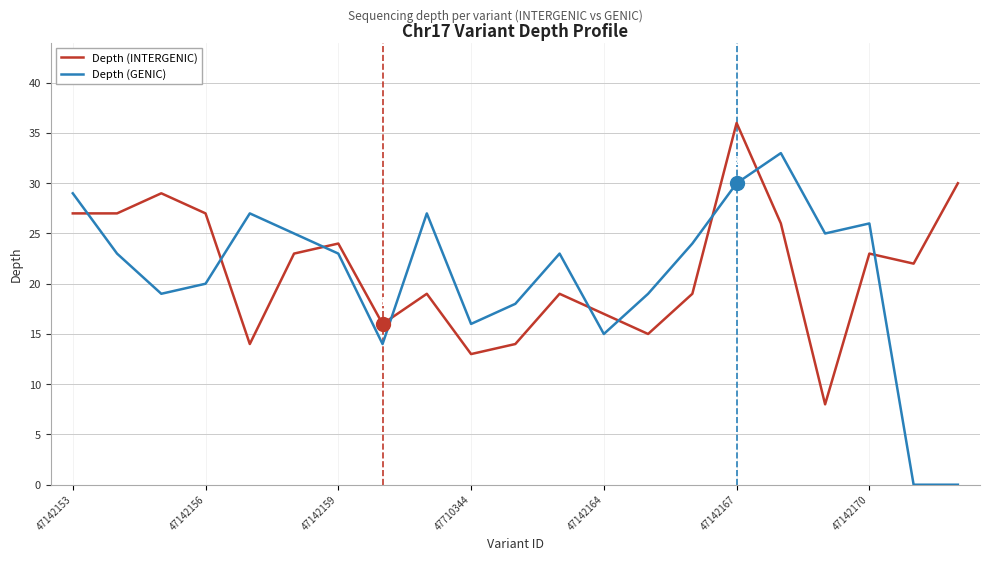

True or false: Depth (INTERGENIC) and Depth (GENIC) cross at least once.

True